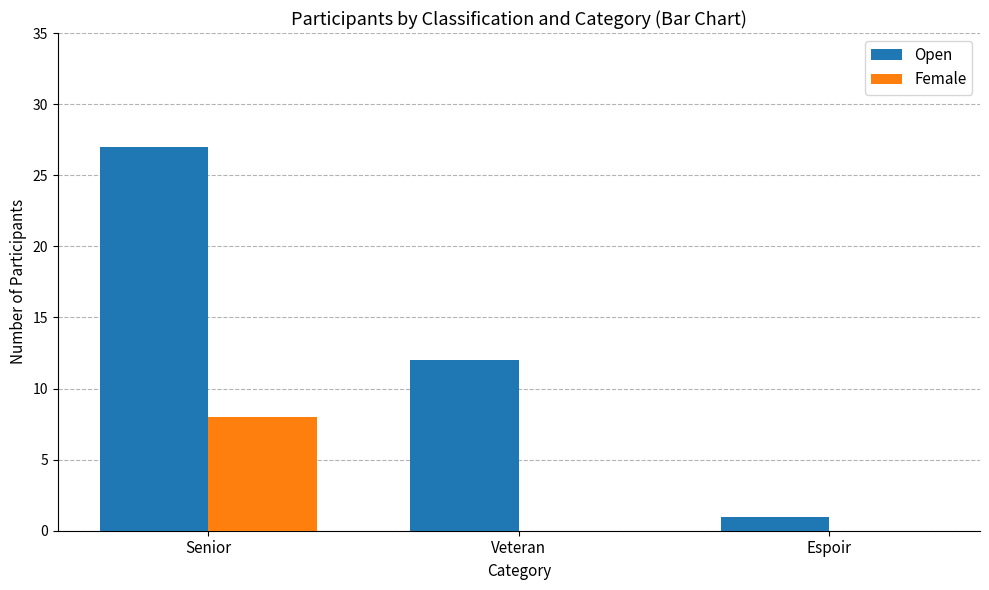

What is the approximate value of Open at Veteran?

12